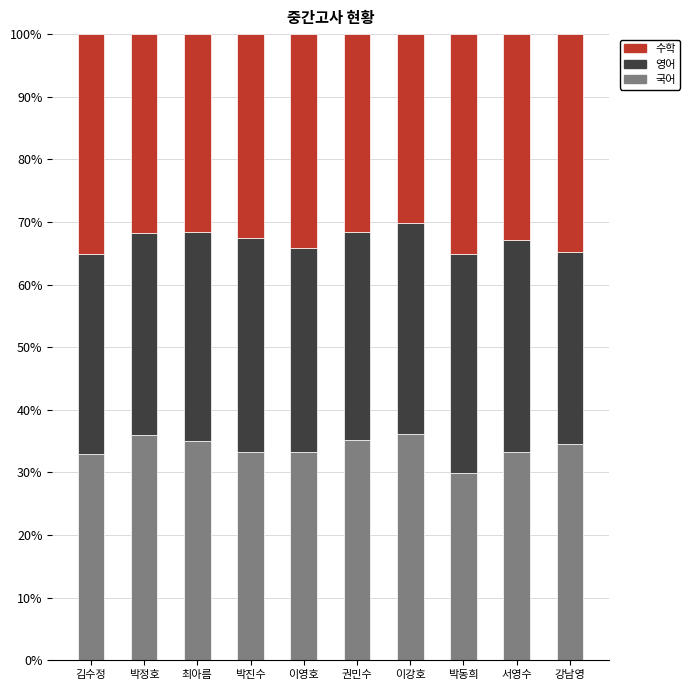

What is the average value of the 국어 series?

33.9